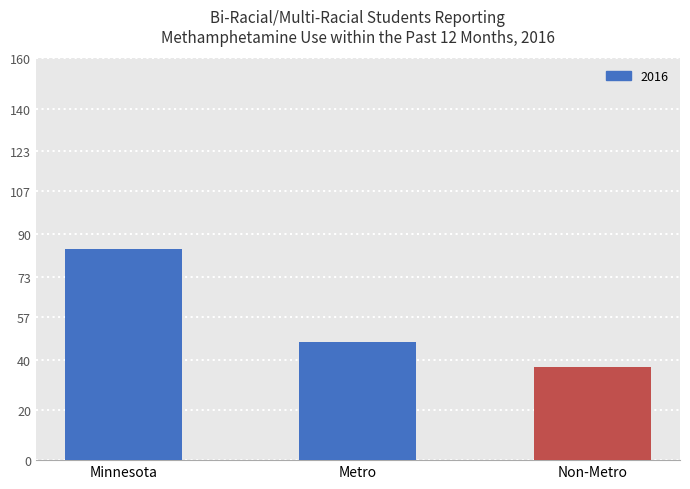

The value at Non-Metro is 59. True or false?

False